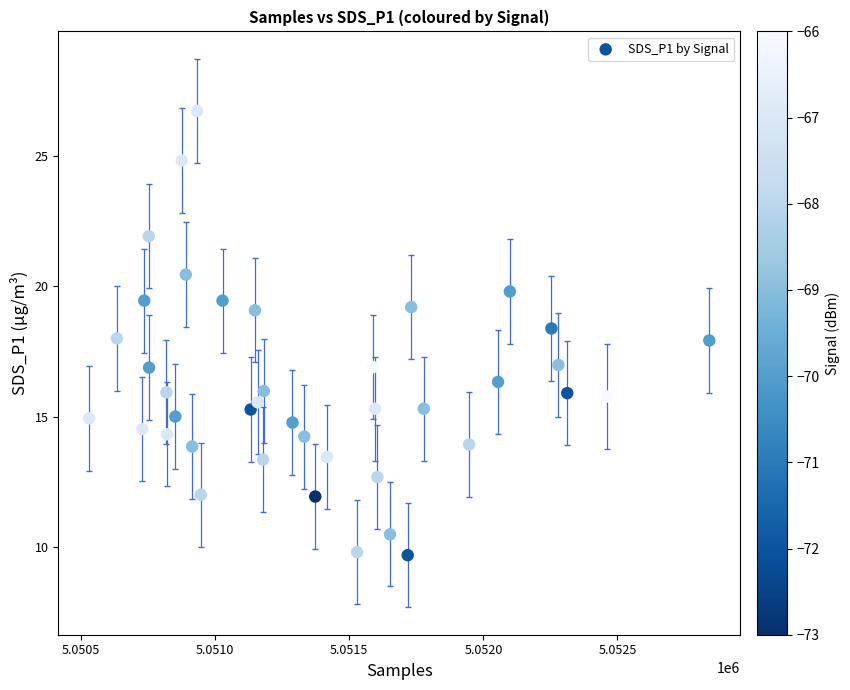

What is the range of X values (max minus min)?

2313.0